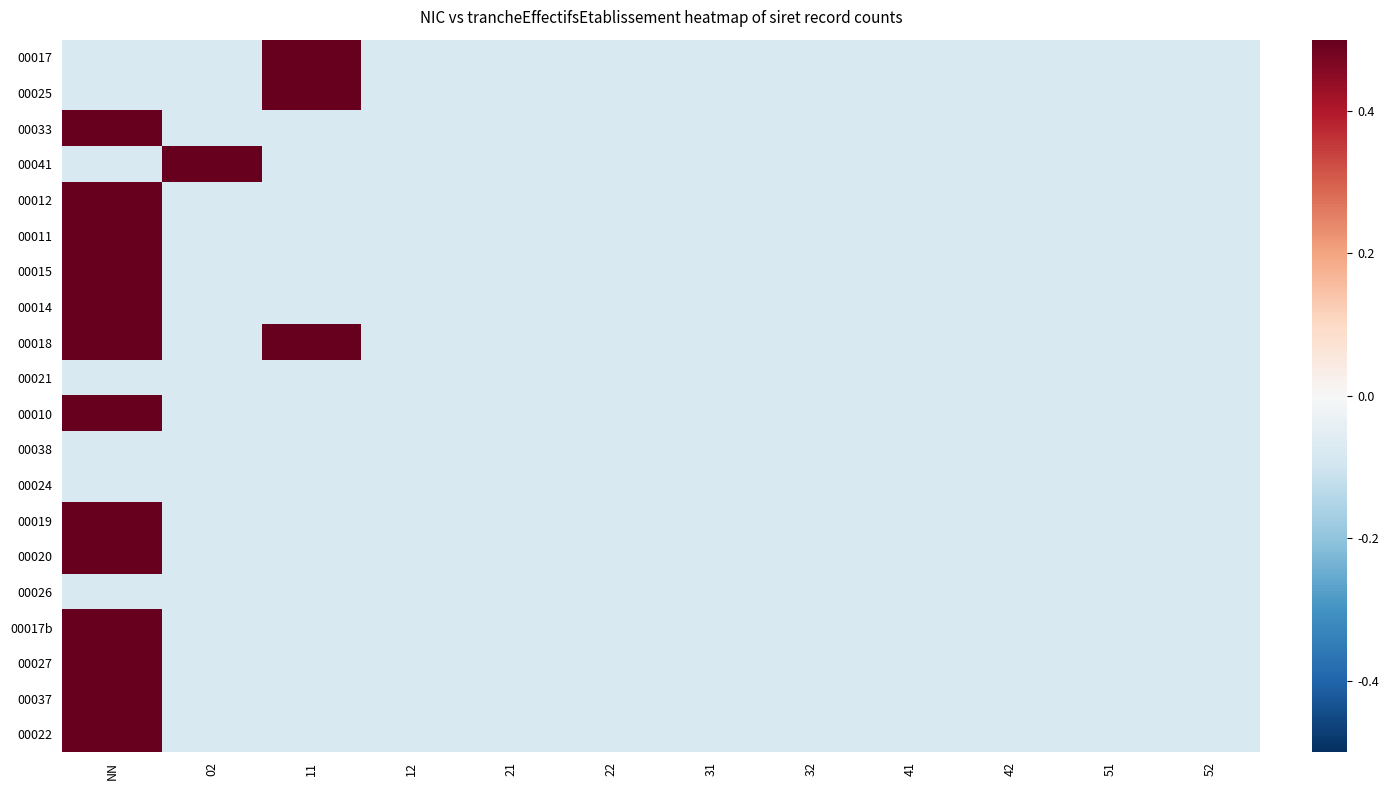

Between 31 and 32, which is larger?

31